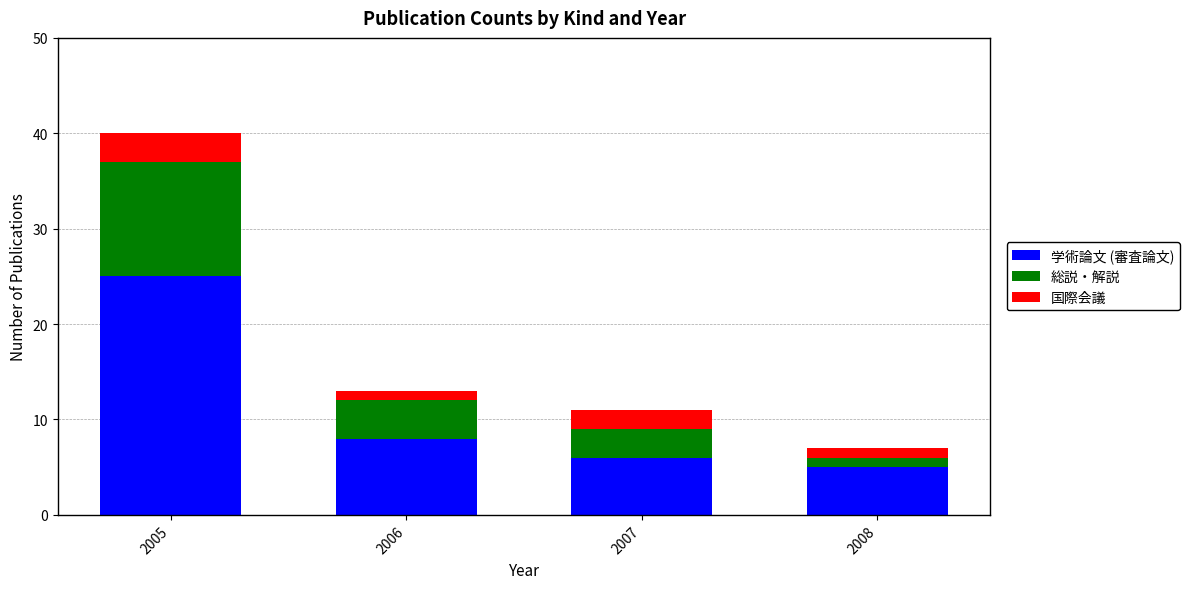

At which category is the sum across all series the highest?

2005